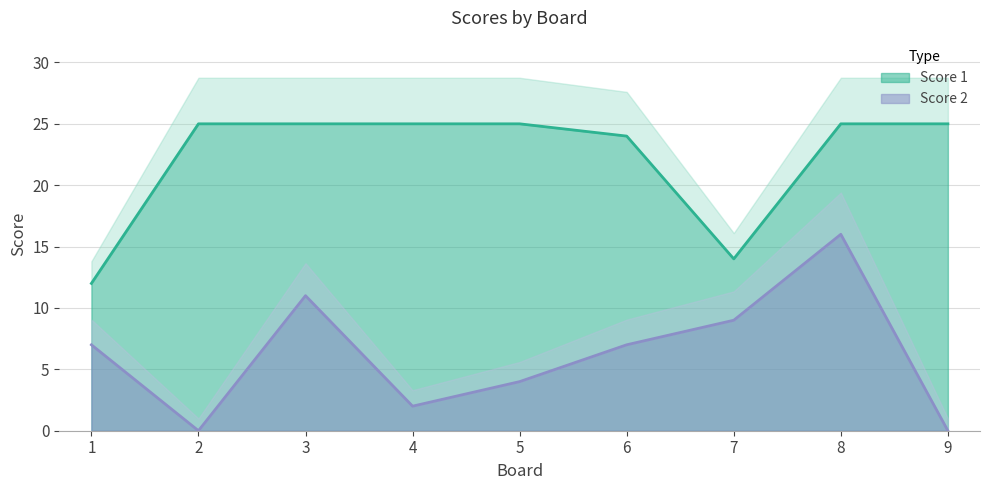

The value of Score 1 at 4 is 6. True or false?

False